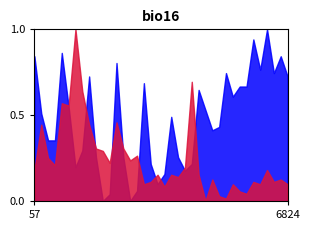

Count the number of data series in this chart.

2